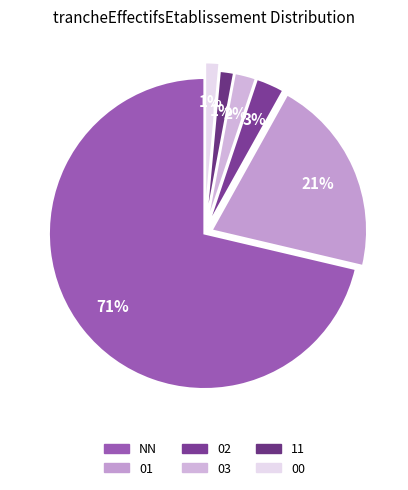

The 01 slice represents 7% of the pie. True or false?

False